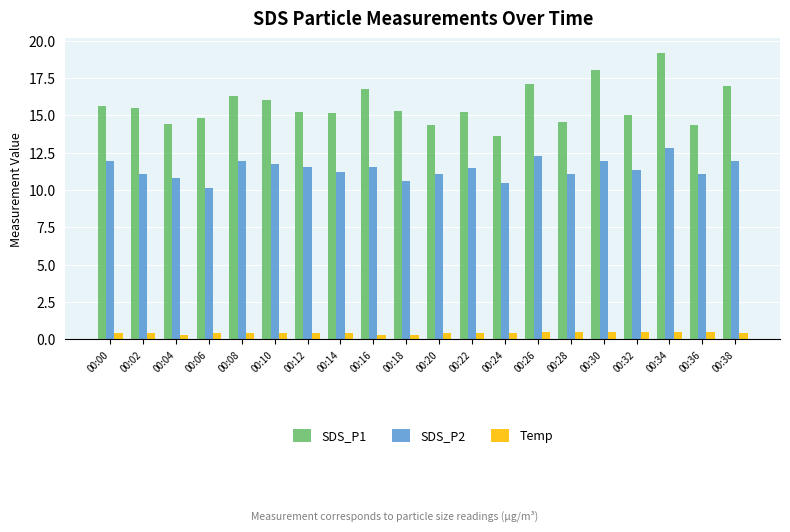

At how many categories does at least one series exceed 3?

20